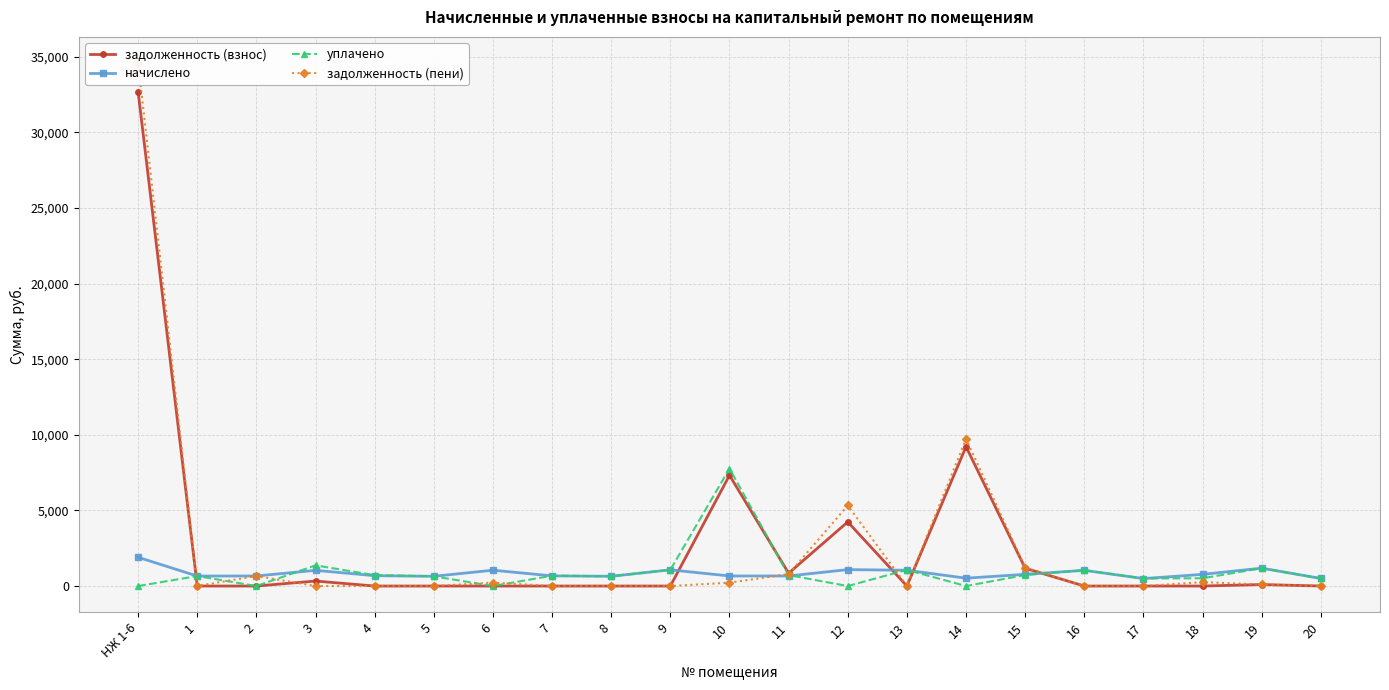

True or false: начислено and задолженность (пени) intersect in this chart.

True